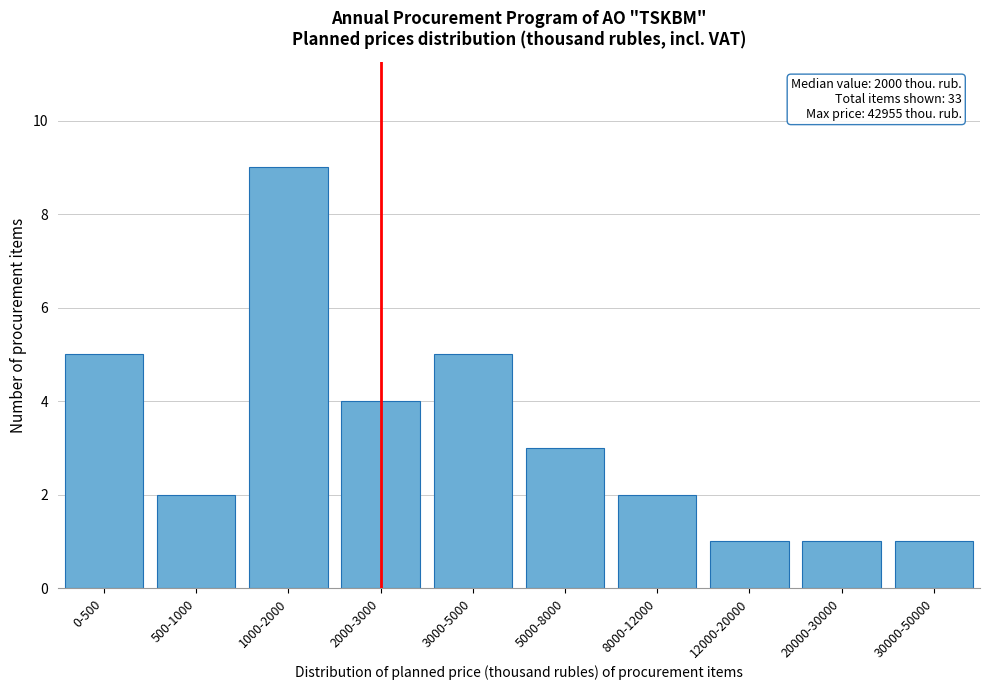

Reading right to left, transcribe all the data shown in this chart.

1	1	1	2	3	5	4	9	2	5